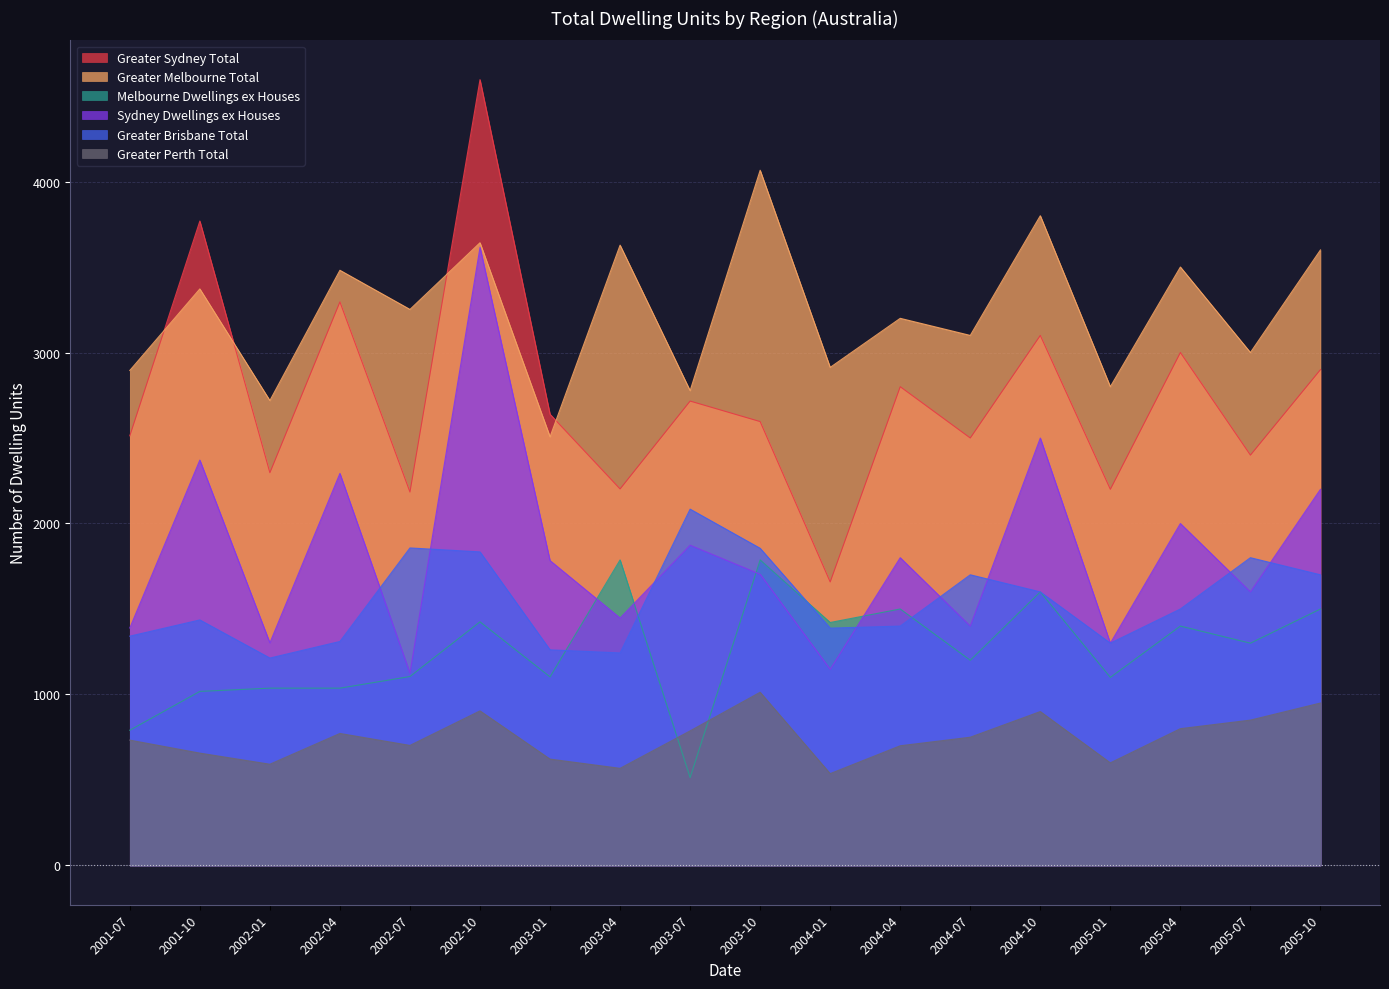

What is the maximum value shown in the chart?

4596